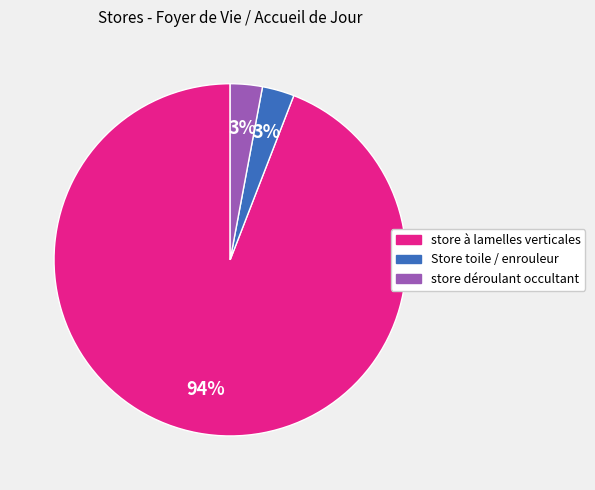

To the nearest percent, what is the difference between the largest and smallest slice percentages?

91%